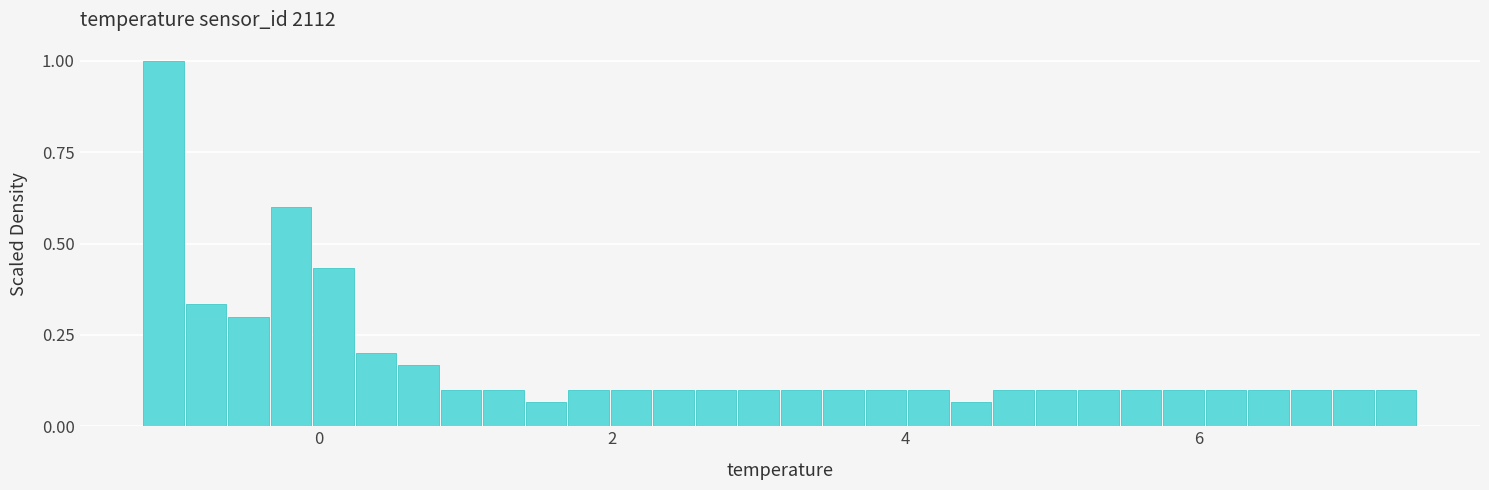

Around what value on the x-axis is the tallest bar? Give the approximate position of its centre, as read against the axis.

-1.0